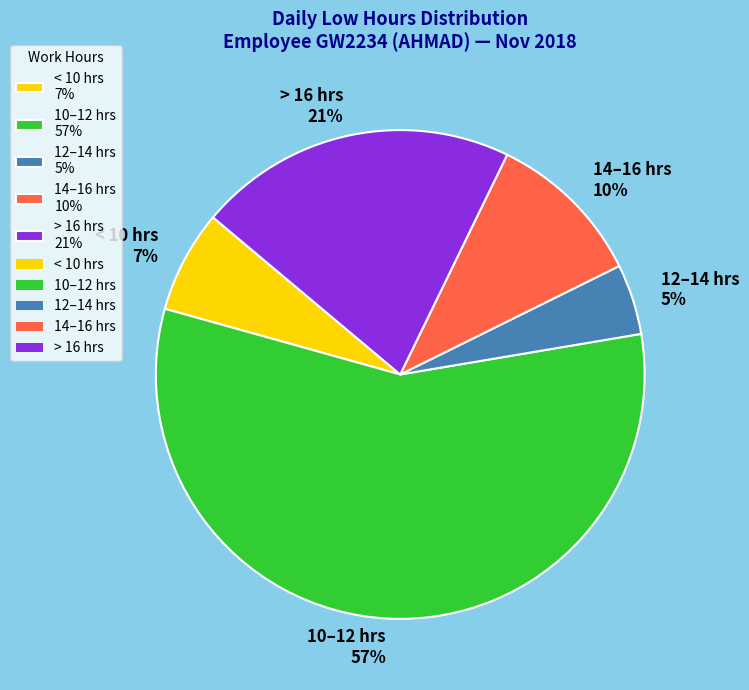

To the nearest percent, what is the difference between the 12–14 hrs 5% and 10–12 hrs 57% slice percentages?

52%